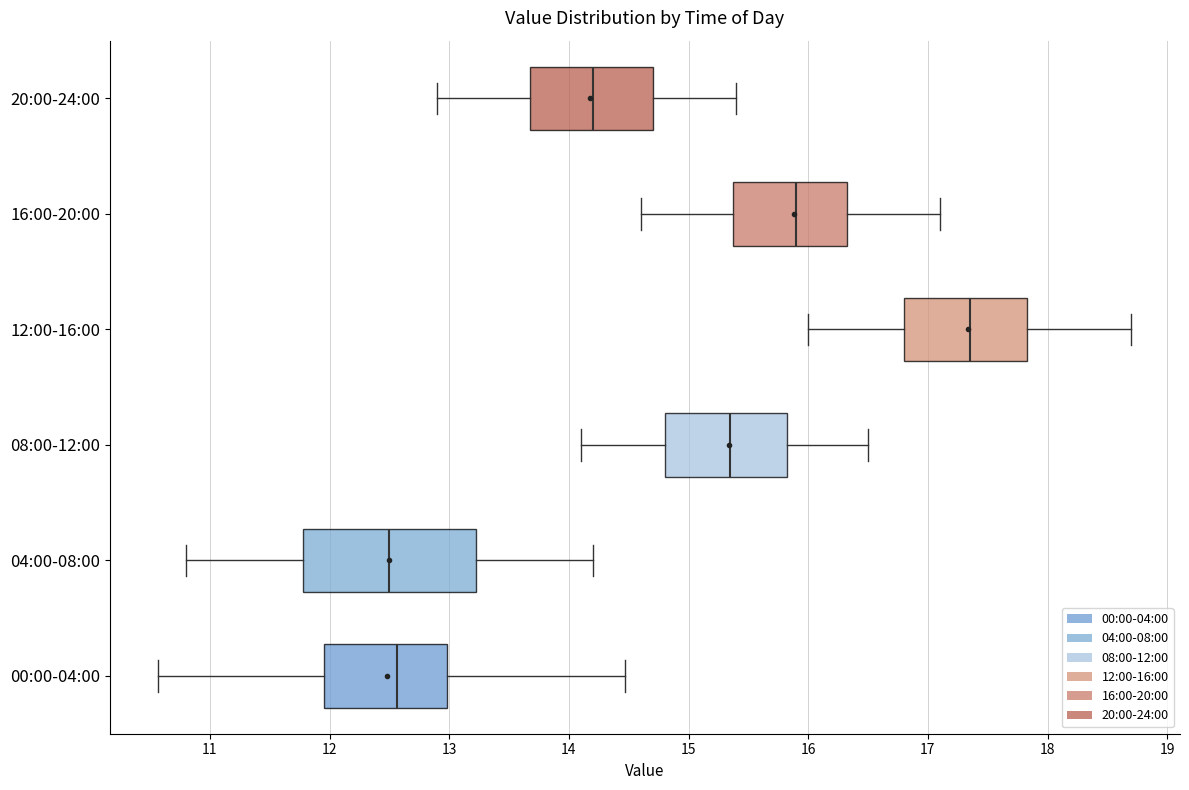

Comparing the boxes themselves (not the whiskers), which one is the widest?

04:00-08:00